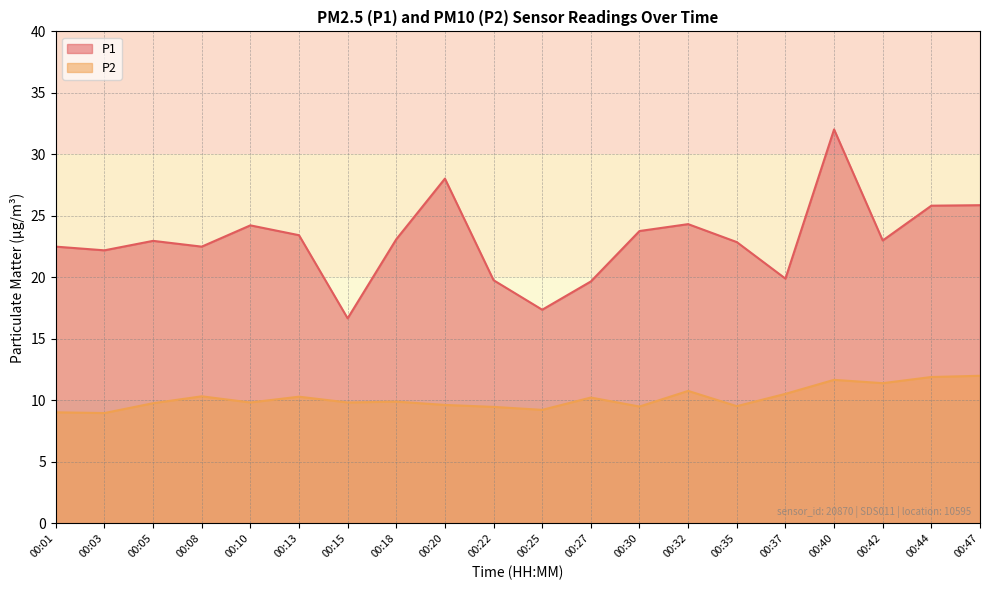

List the series in order of their peak value, highest first.

P1, P2